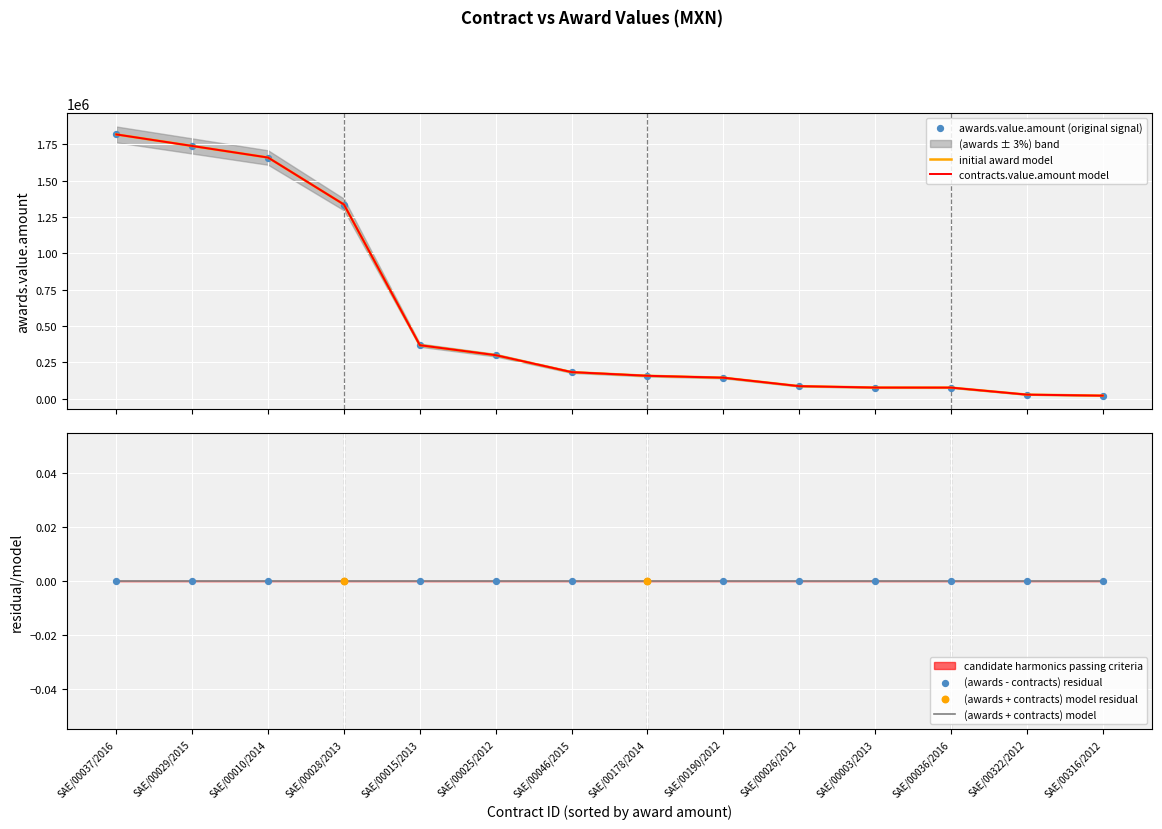

Which series reaches the maximum Y coordinate?

awards.value.amount